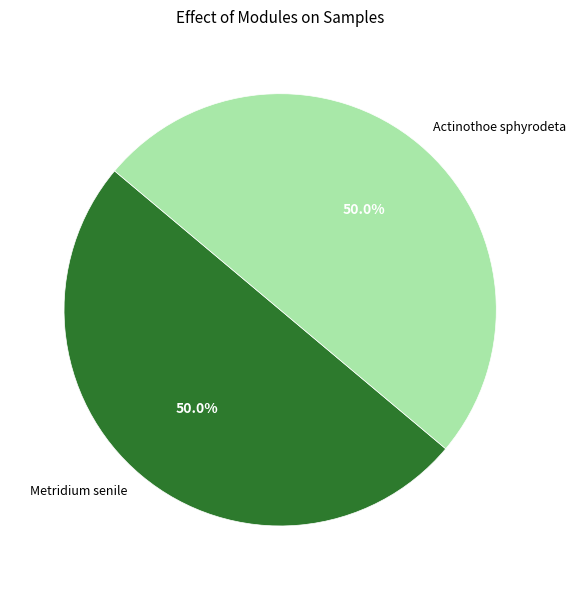

How much of the chart is everything except Metridium senile?

50.0%